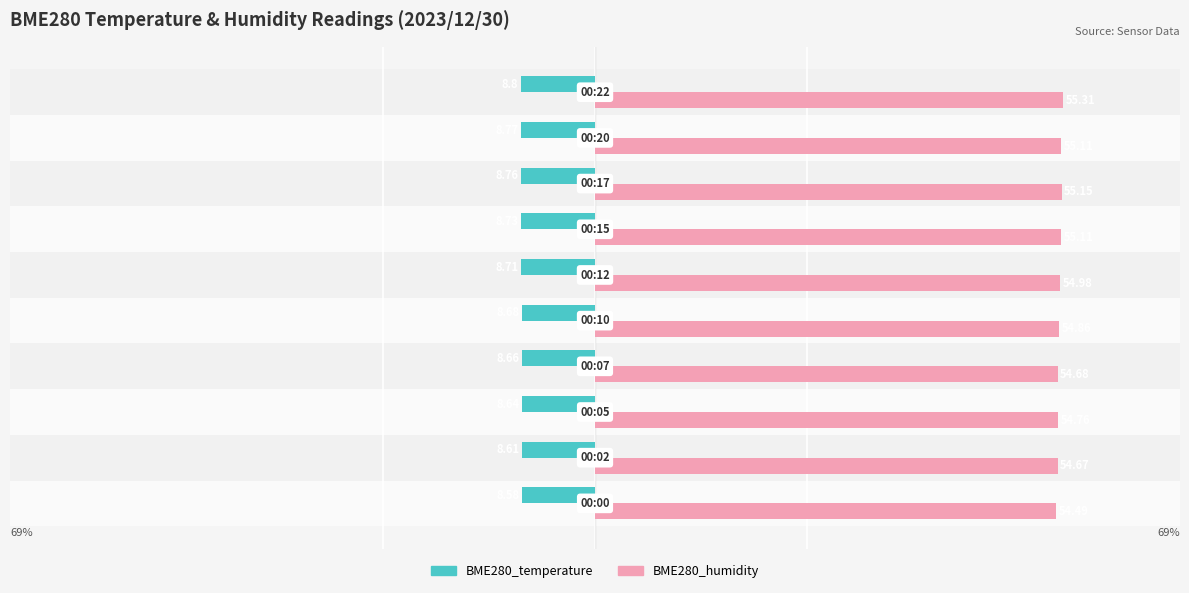

What is the value of the BME280_temperature bar at the 9th from the left?

-8.8